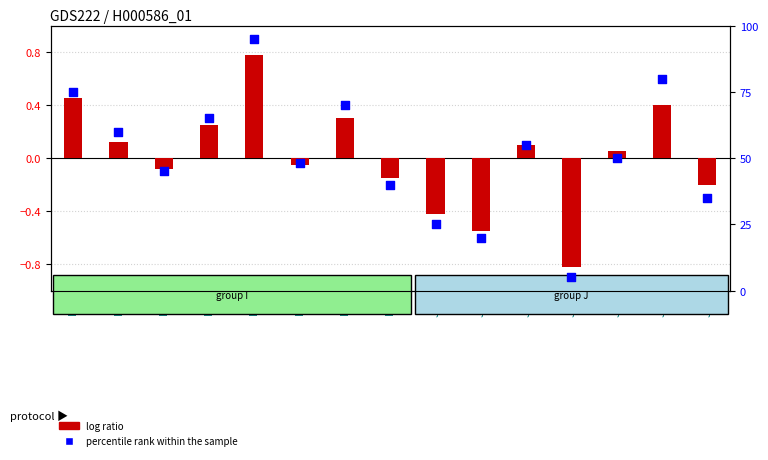

Which series reaches the minimum Y coordinate?

log ratio